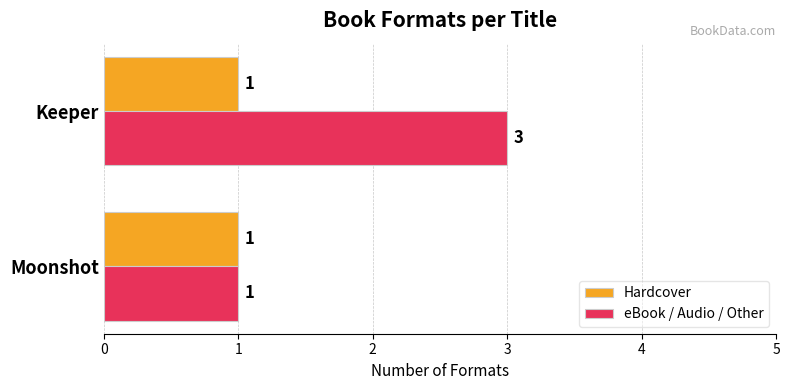

What is the difference between the maximum and minimum values in the eBook / Audio / Other series?

2